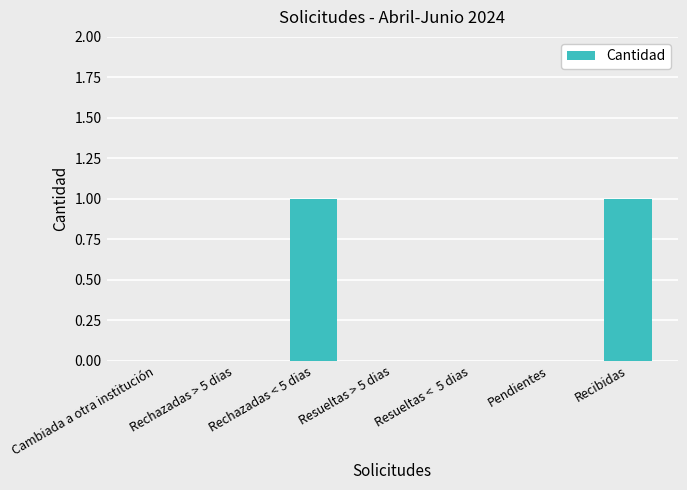

Reading right to left, list all the values displayed in this chart.

1	0	0	0	1	0	0